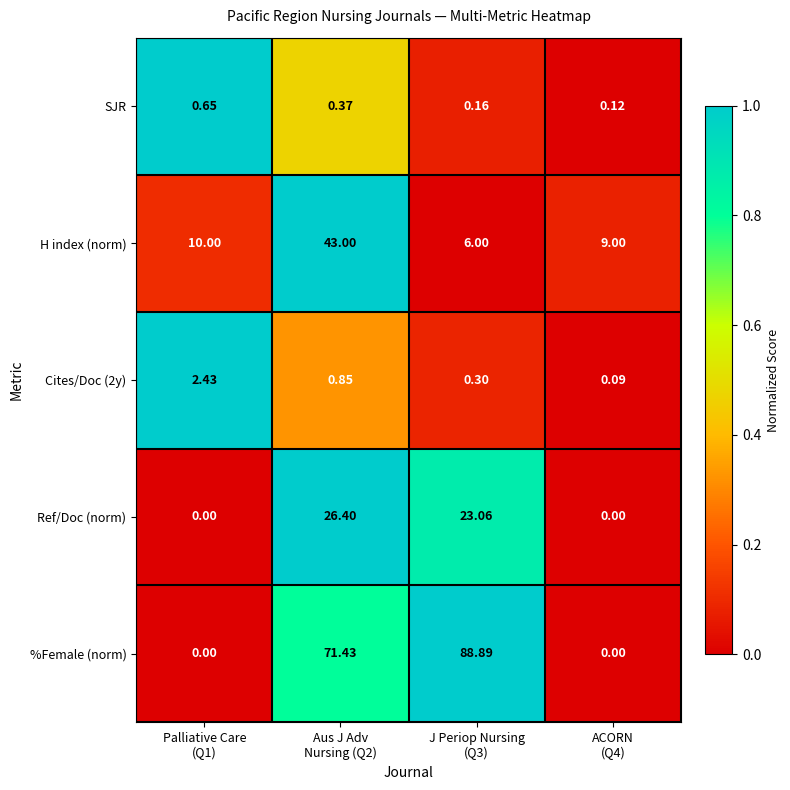

At how many categories does at least one series exceed 0?

4